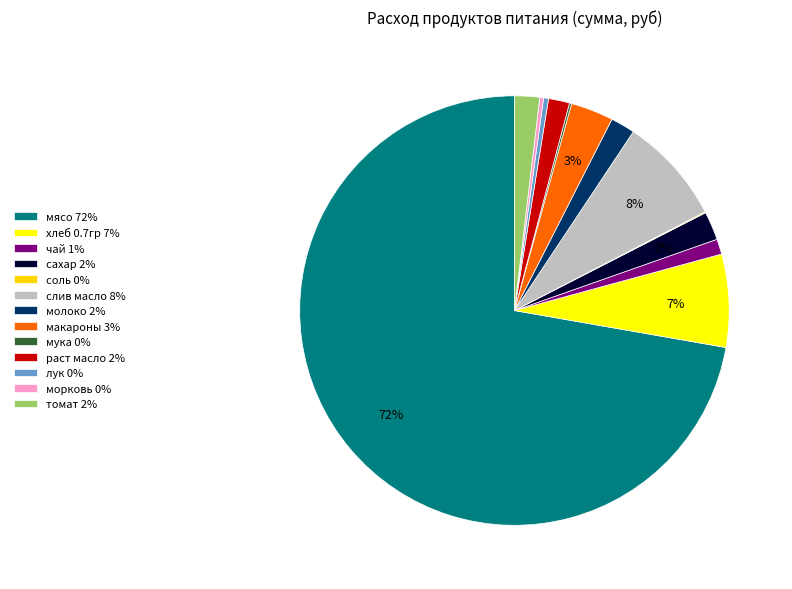

Count the number of slices in the pie.

13